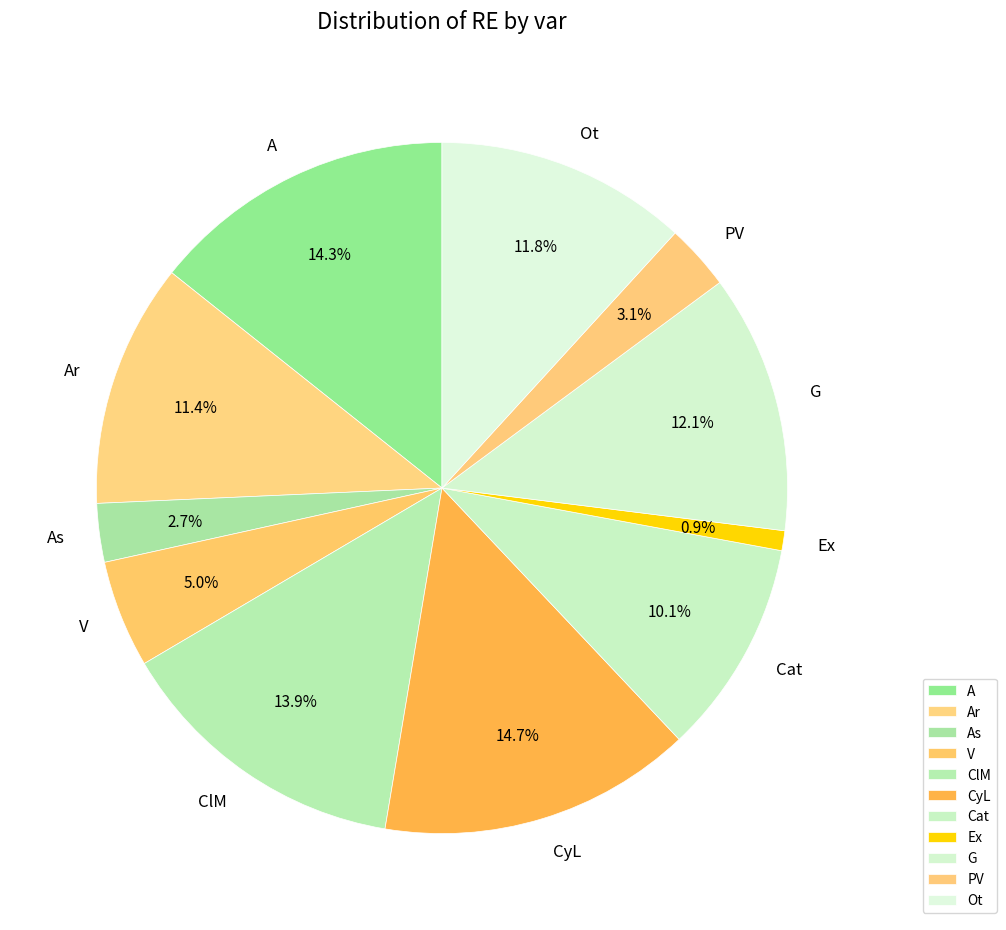

What percentage do Ot and PV together represent?

14.9%